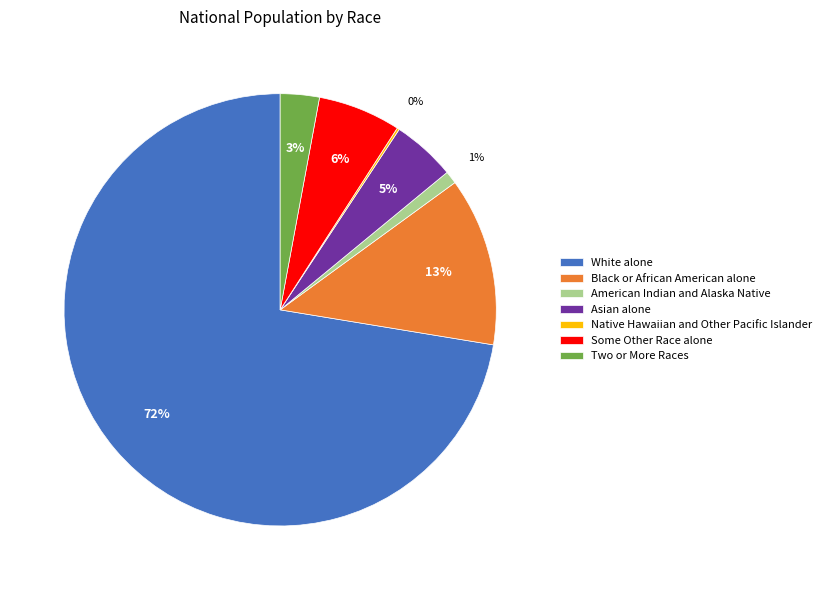

Which slice is the largest?

White alone